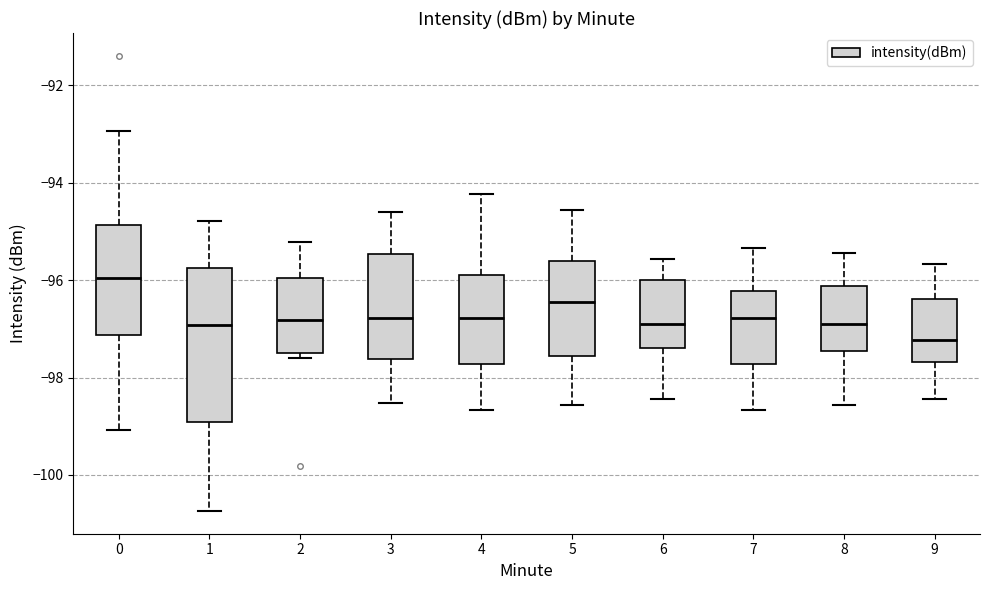

Which box has the lowest median line?

9